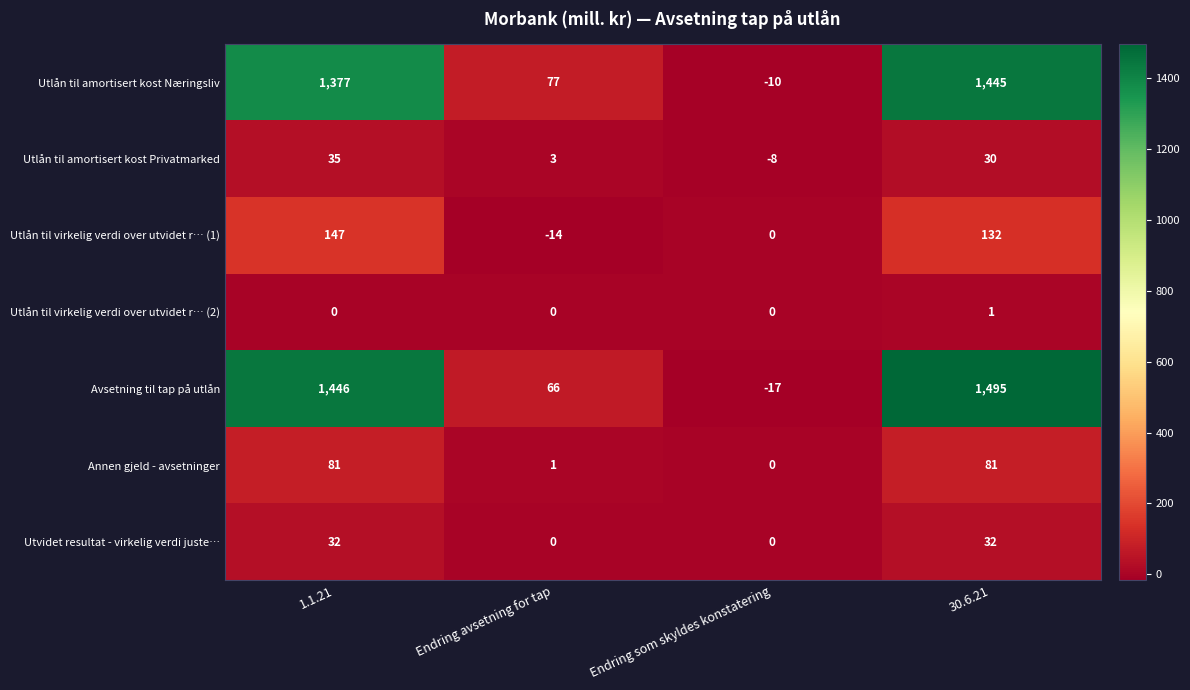

What is the approximate value of Avsetning til tap på utlån at Endring avsetning for tap, to the nearest 10?

70